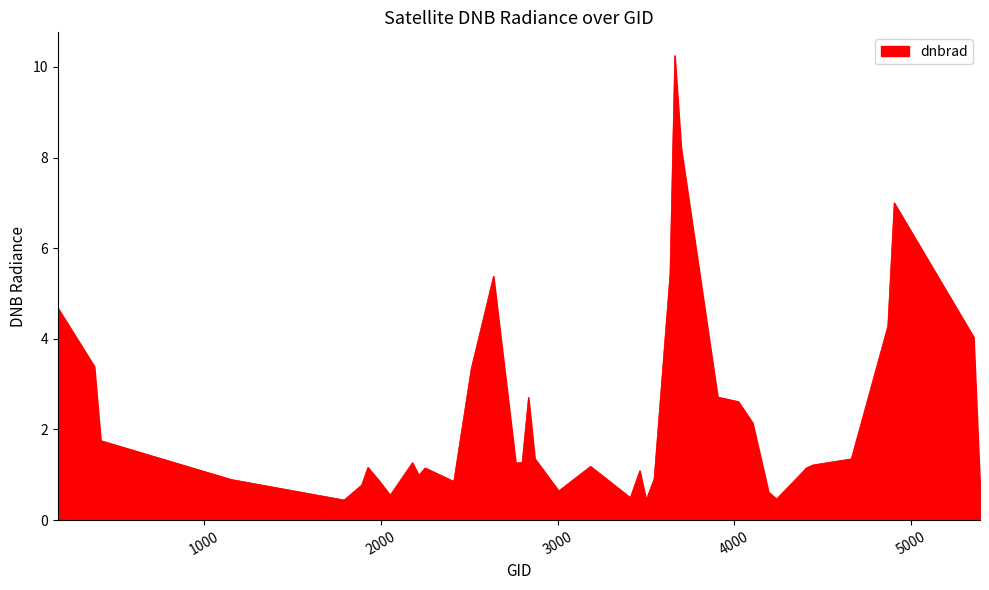

What is the smallest value displayed?

0.4